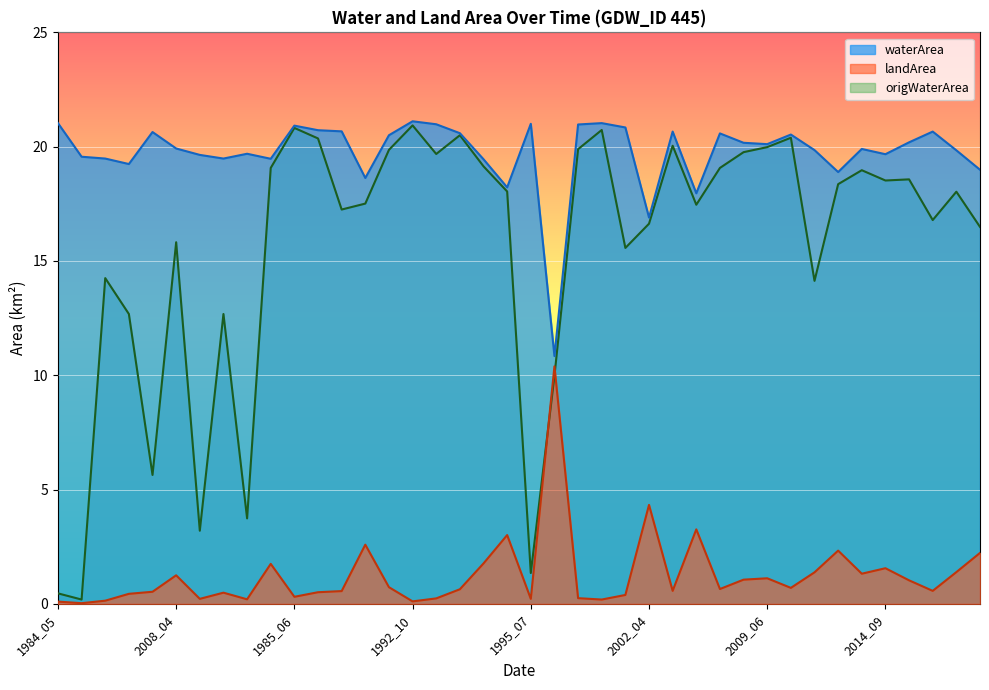

What position from the left is 2013_05?

35